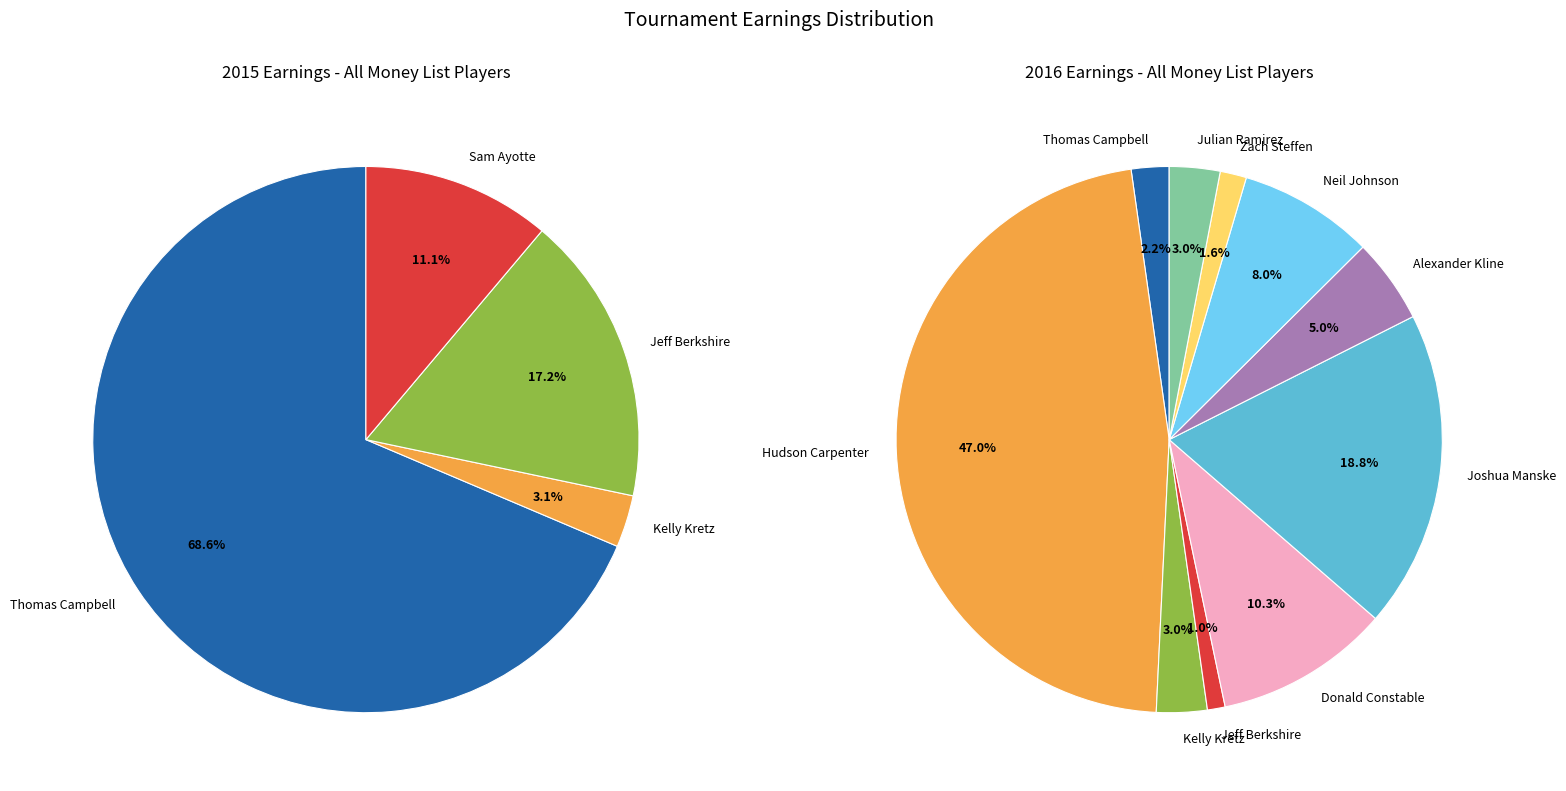

What portion of the pie excludes 8?

100.0%